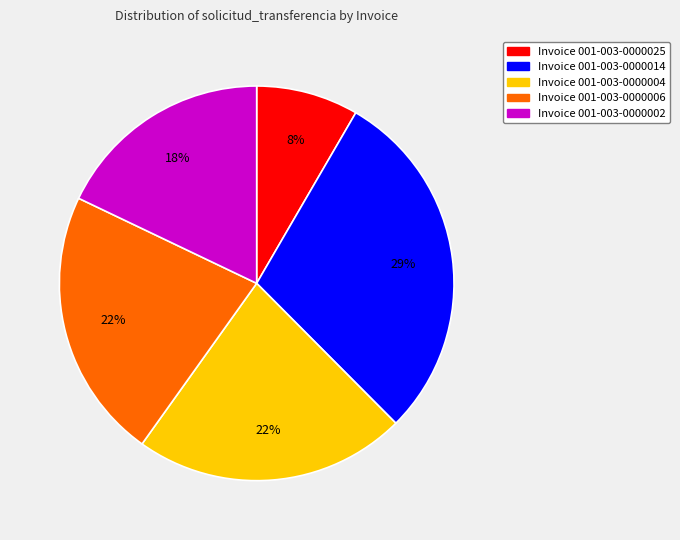

To the nearest percent, what is the difference between the largest and smallest slice percentages?

21%